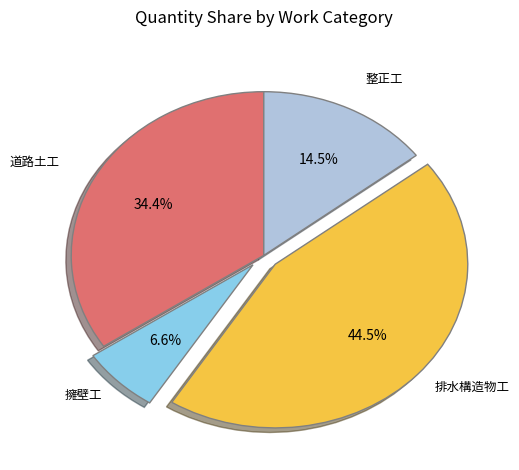

Is there any slice that represents more than half of the pie?

No